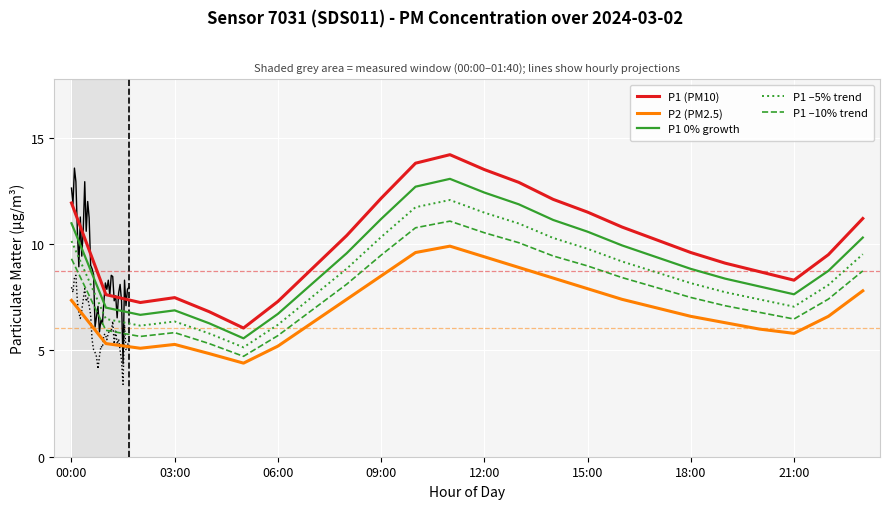

True or false: P1 –10% trend and P1 0% growth cross at least once.

False